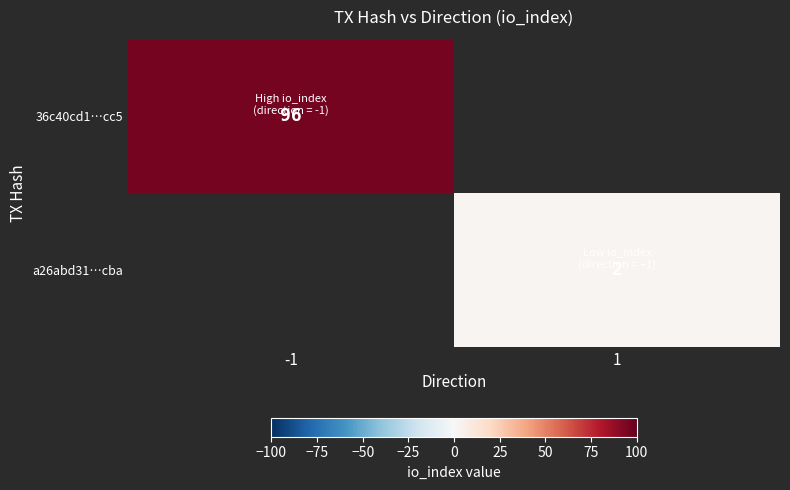

The 36c40cd1…cc5 series shows 126 at -1. True or false?

False